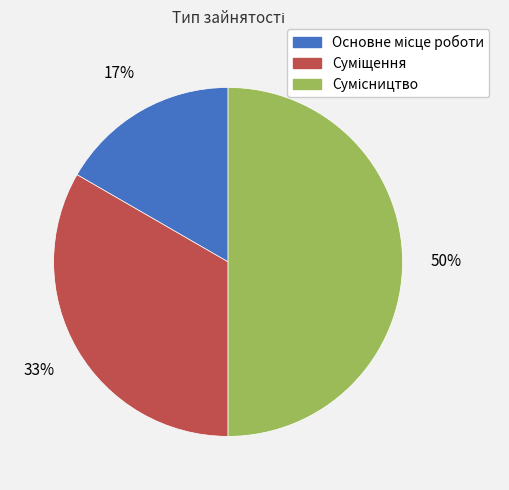

To the nearest percent, what is the difference between the largest and smallest slice percentages?

33%